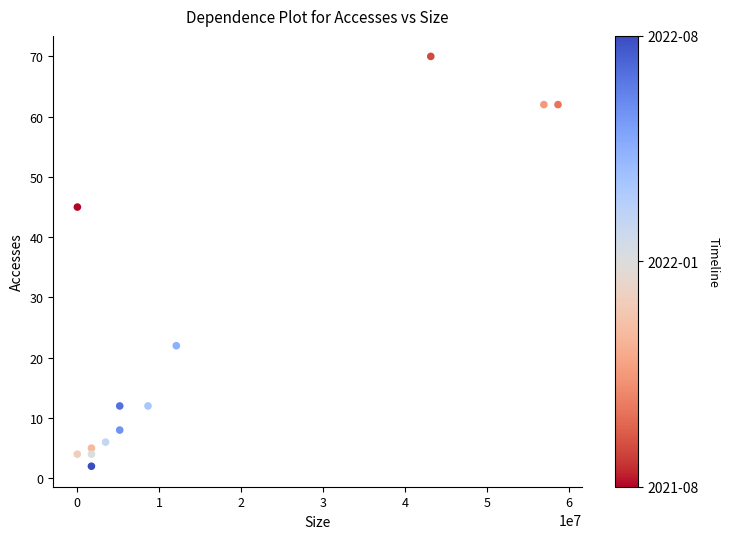

What Y value in the scatter plot is closest to 36?

45